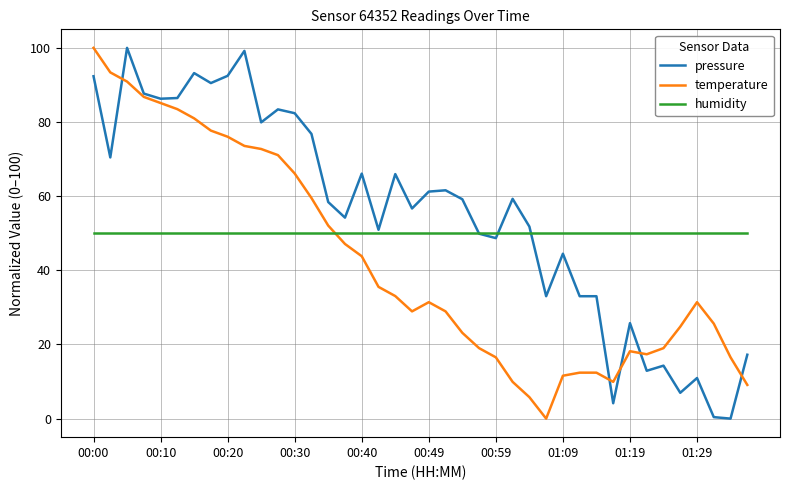

What is the greatest value displayed?

100.0